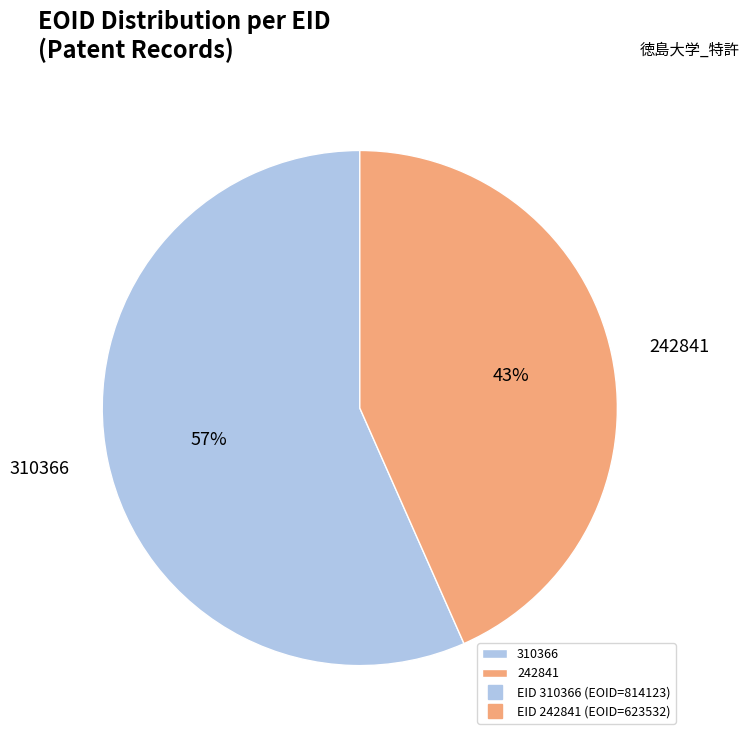

Approximately how many times larger is the value at 242841 compared to 310366?

0.8